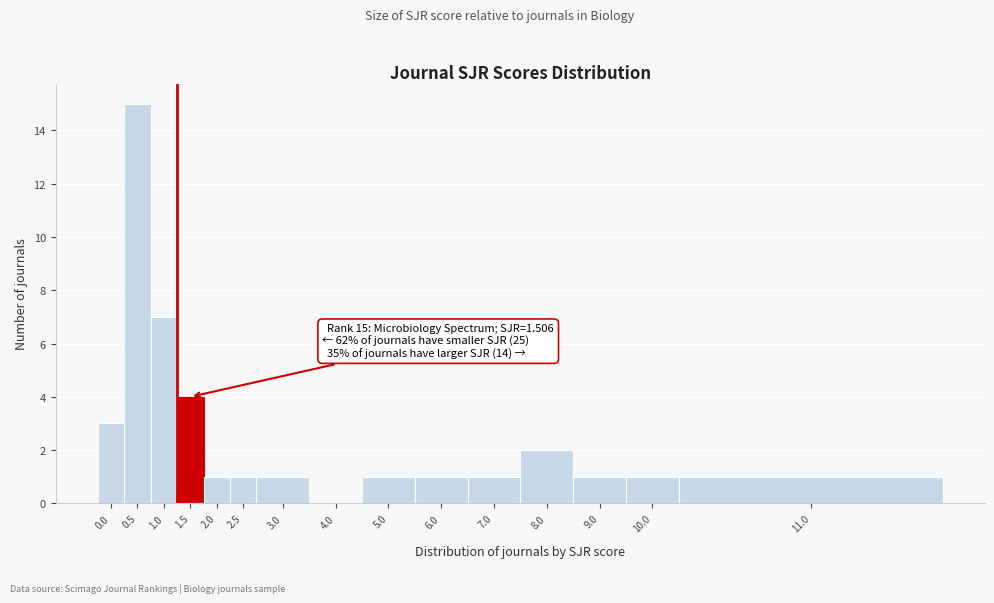

Reading left to right, what are all the values shown in this chart?

0.0=3	0.5=15	1.0=7	1.5=4	2.0=1	2.5=1	3.0=1	4.0=0	5.0=1	6.0=1	7.0=1	8.0=2	9.0=1	10.0=1	11.0=1